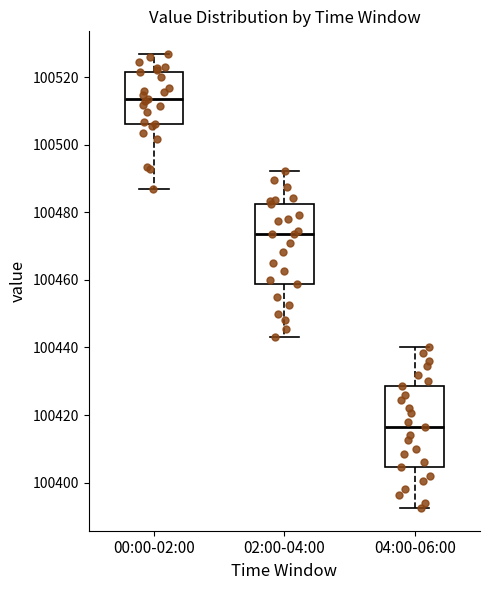

Reading left to right, transcribe this box plot: for each box, give where its median line is, the range the box spans, and where its two whiskers end, as read against the y-axis. The values are not printed on the chart, so give them approximately, as read against the axis.

00:00-02:00: median 100514, box 100506 to 100522, whiskers 100486 to 100526
02:00-04:00: median 100474, box 100458 to 100482, whiskers 100444 to 100492
04:00-06:00: median 100416, box 100404 to 100428, whiskers 100392 to 100440